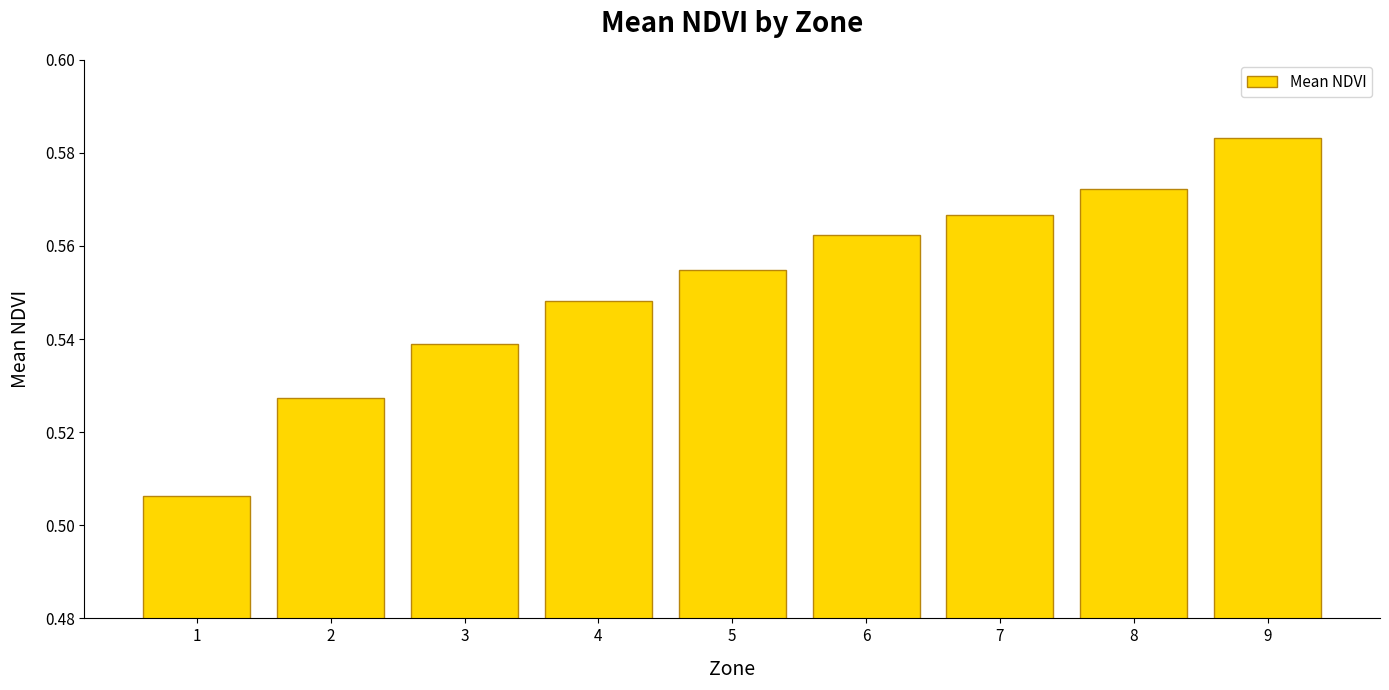

How many values are between 0 and 1?

9